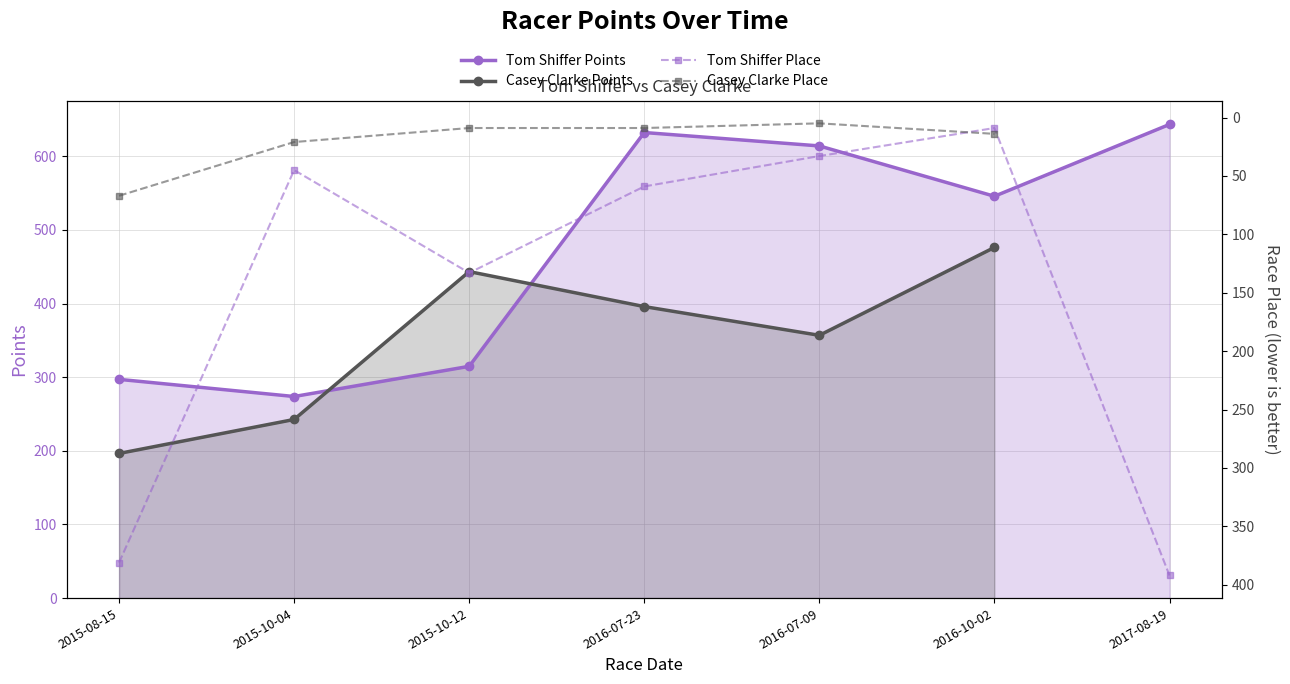

What is the label of the 6th point from the left?

2016-10-02